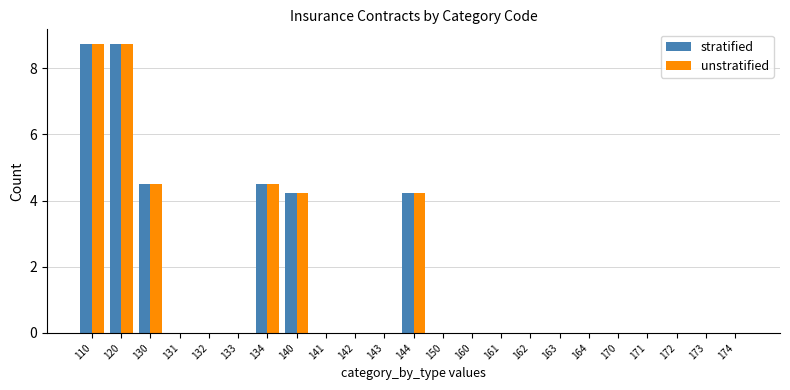

Is it true that unstratified equals 0.0 at 132?

True